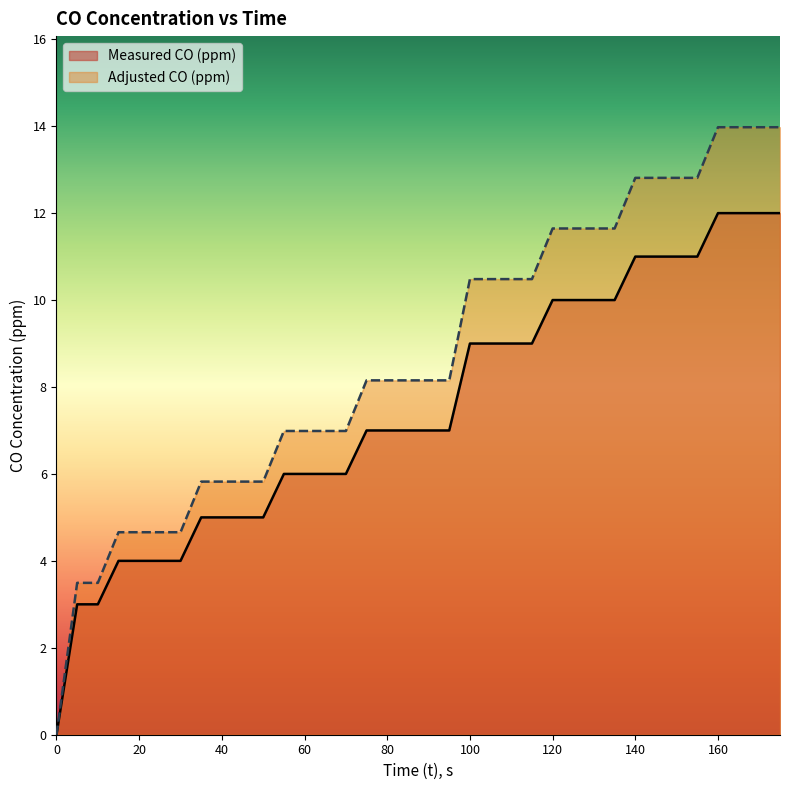

List the labels in order of Measured CO (ppm) value, largest first.

160, 165, 170, 175, 140, 145, 150, 155, 120, 125, 130, 135, 100, 105, 110, 115, 75, 80, 85, 90, 95, 55, 60, 65, 70, 35, 40, 45, 50, 15, 20, 25, 30, 5, 10, 0